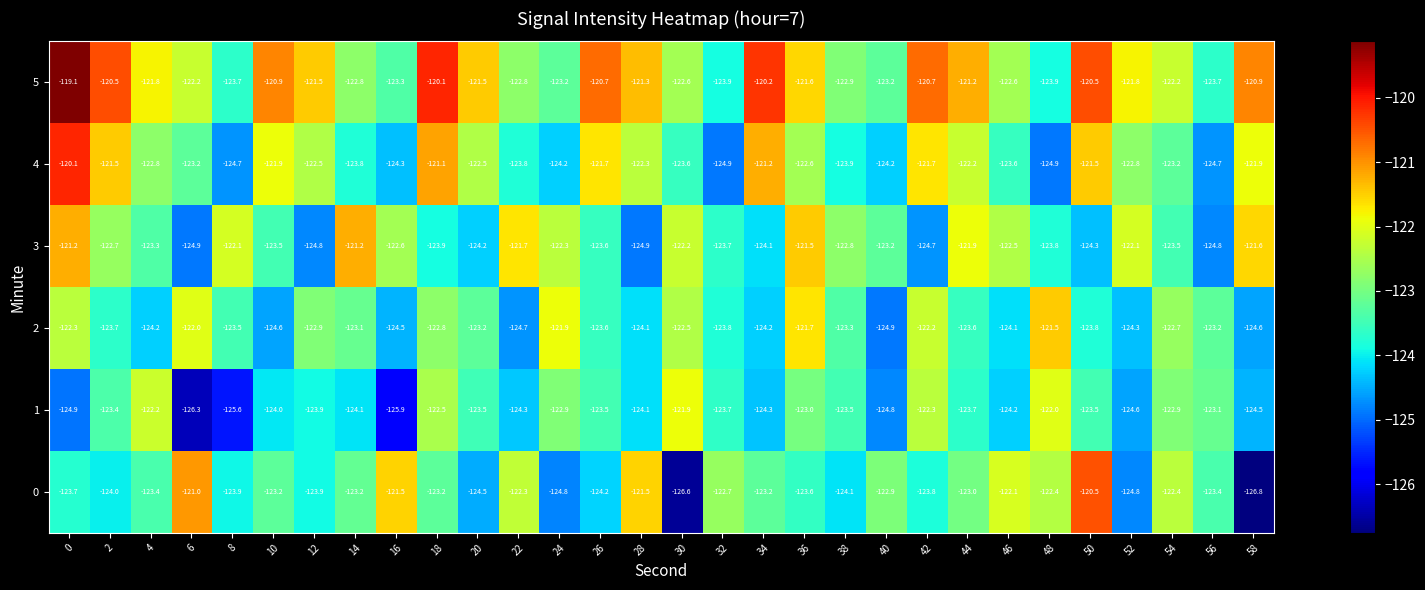

What is the difference between the maximum and minimum values in the 1 series?

4.4